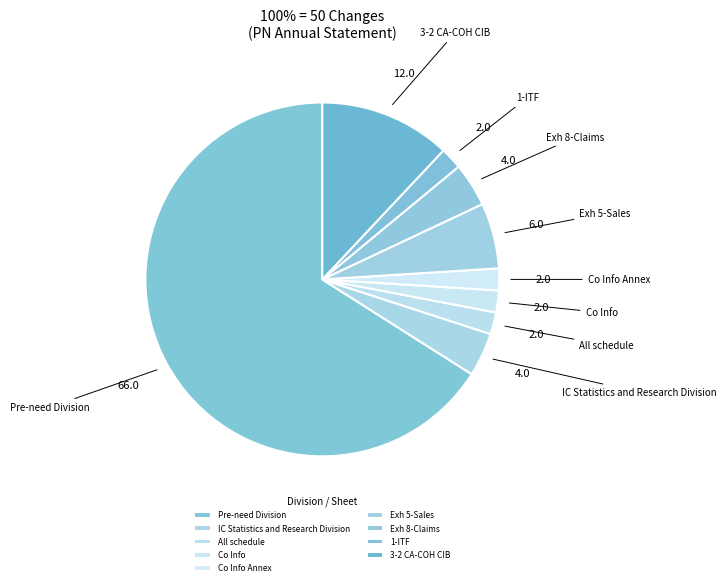

Count the number of slices in the pie.

9